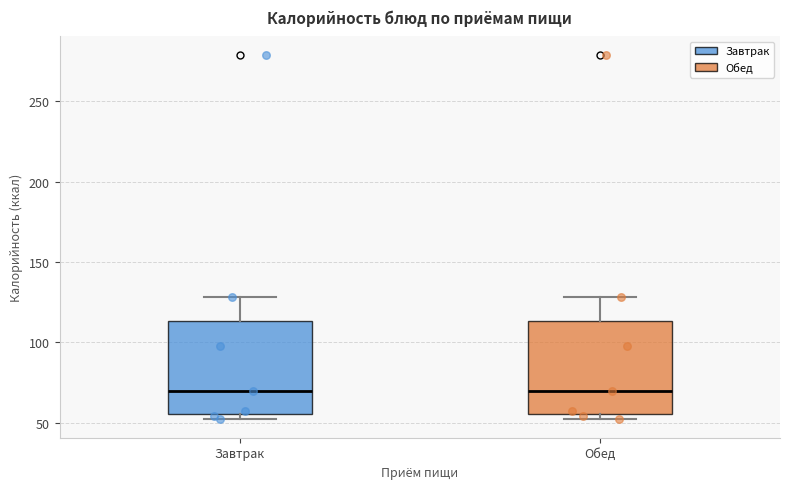

Reading left to right, read every box against the y-axis: the position of its median line, the range the box covers, and the ends of its whiskers. The values are not printed on the chart, so give them approximately, as read against the axis.

Завтрак: median 70, box 55 to 115, whiskers 50 to 130
Обед: median 70, box 55 to 115, whiskers 50 to 130